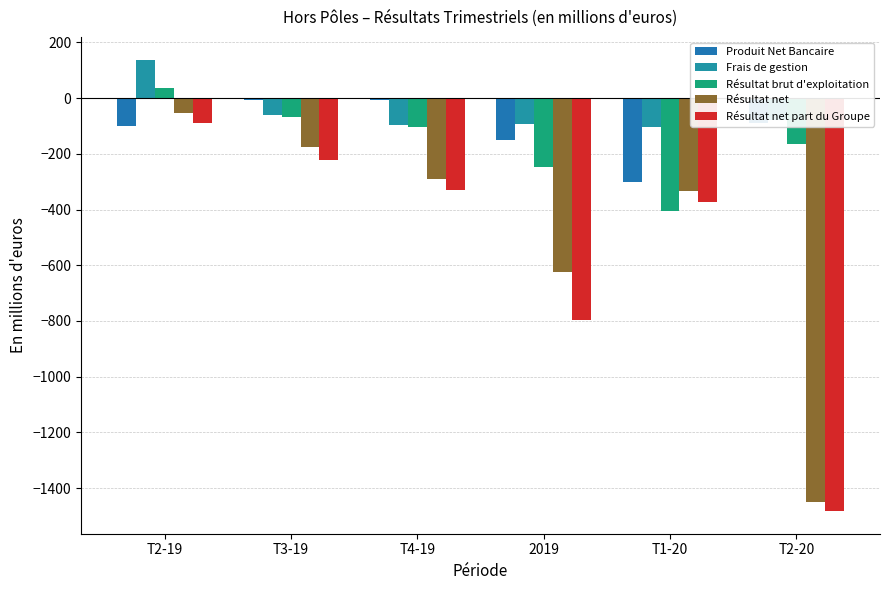

How many groups of bars are there?

6